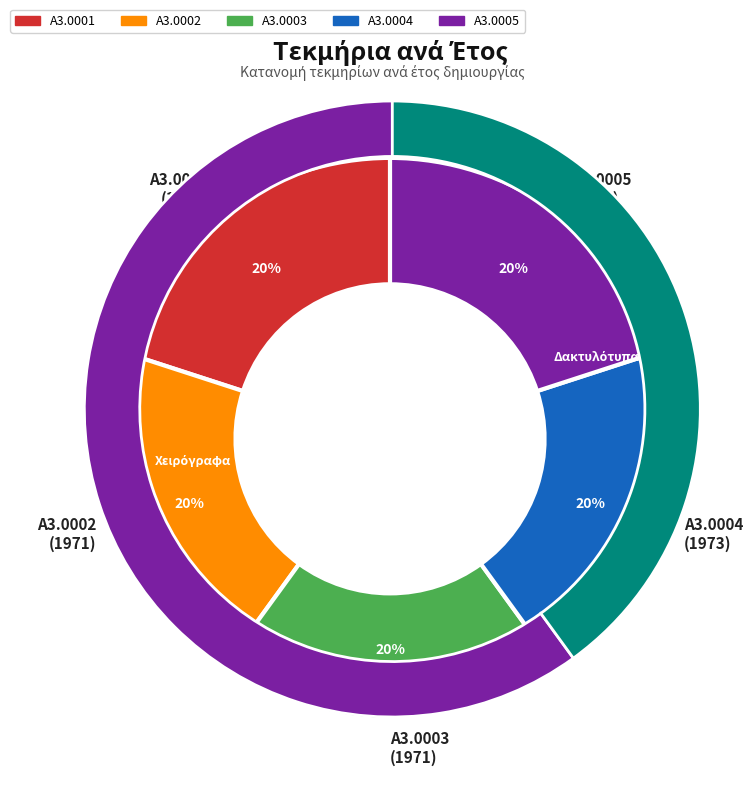

Which category has the biggest portion of the pie?

A3.0005